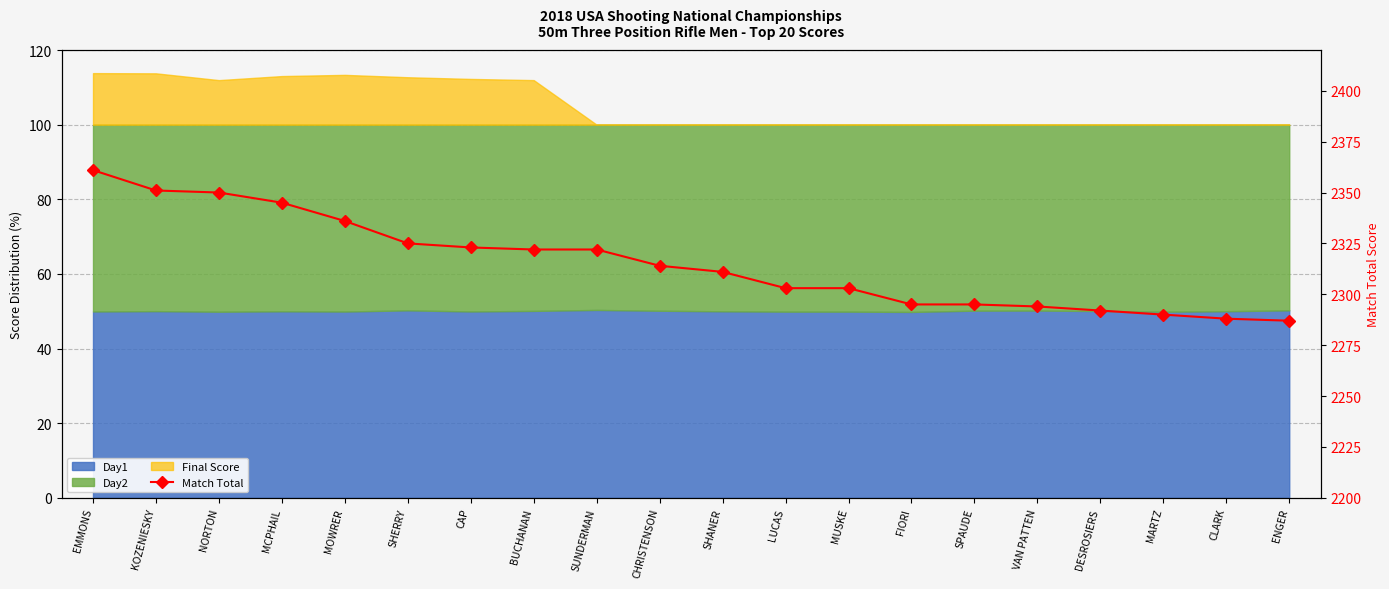

Reading right to left, what are all the values shown in this chart?

2287	2288	2290	2292	2294	2295	2295	2303	2303	2311	2314	2322	2322	2323	2325	2336	2345	2350	2351	2361